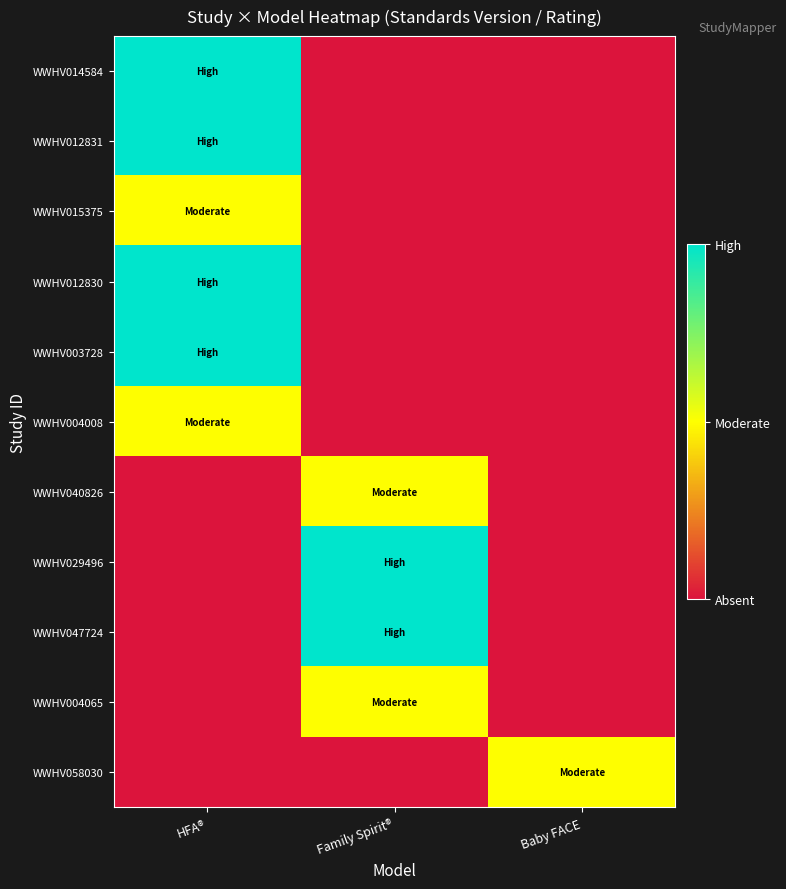

Reading right to left, what are all the values shown in this chart?

WWHV014584: Baby FACE=0	Family Spirit®=0	HFA®=2
WWHV012831: Baby FACE=0	Family Spirit®=0	HFA®=2
WWHV015375: Baby FACE=0	Family Spirit®=0	HFA®=1
WWHV012830: Baby FACE=0	Family Spirit®=0	HFA®=2
WWHV003728: Baby FACE=0	Family Spirit®=0	HFA®=2
WWHV004008: Baby FACE=0	Family Spirit®=0	HFA®=1
WWHV040826: Baby FACE=0	Family Spirit®=1	HFA®=0
WWHV029496: Baby FACE=0	Family Spirit®=2	HFA®=0
WWHV047724: Baby FACE=0	Family Spirit®=2	HFA®=0
WWHV004065: Baby FACE=0	Family Spirit®=1	HFA®=0
WWHV058030: Baby FACE=1	Family Spirit®=0	HFA®=0